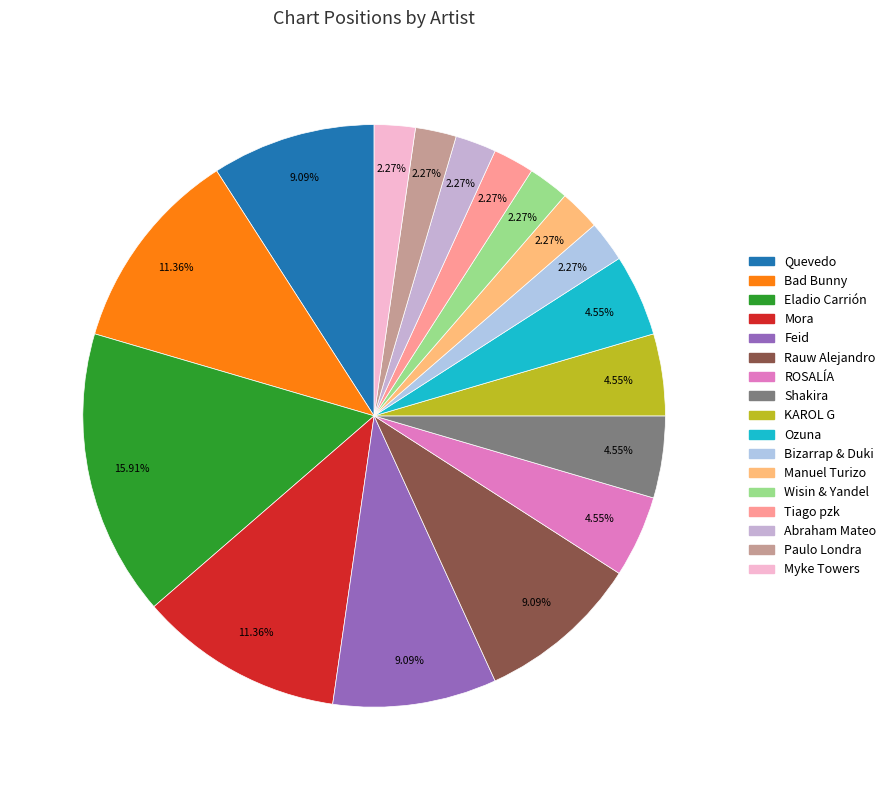

How many slices are in this pie chart?

17